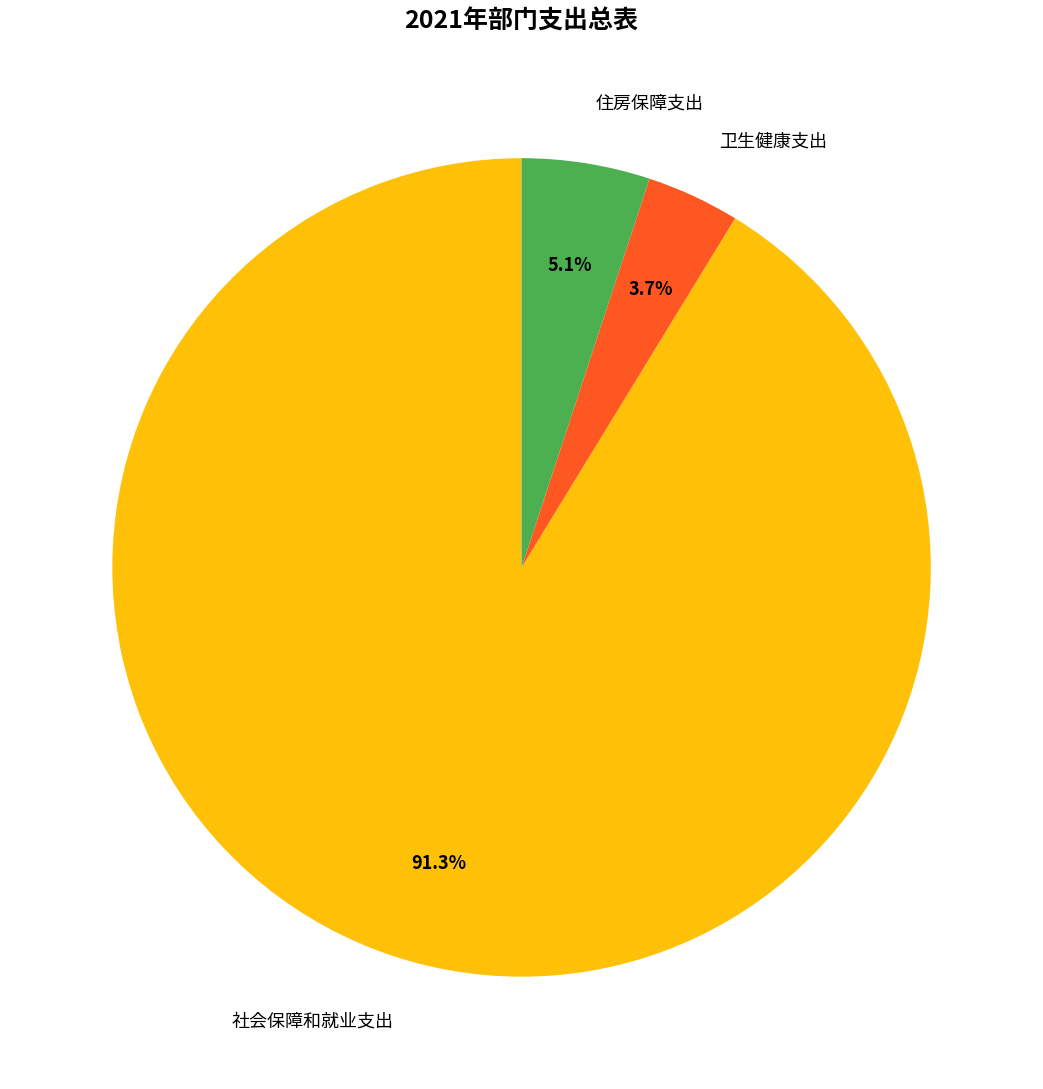

Is 社会保障和就业支出 the majority of the pie?

Yes